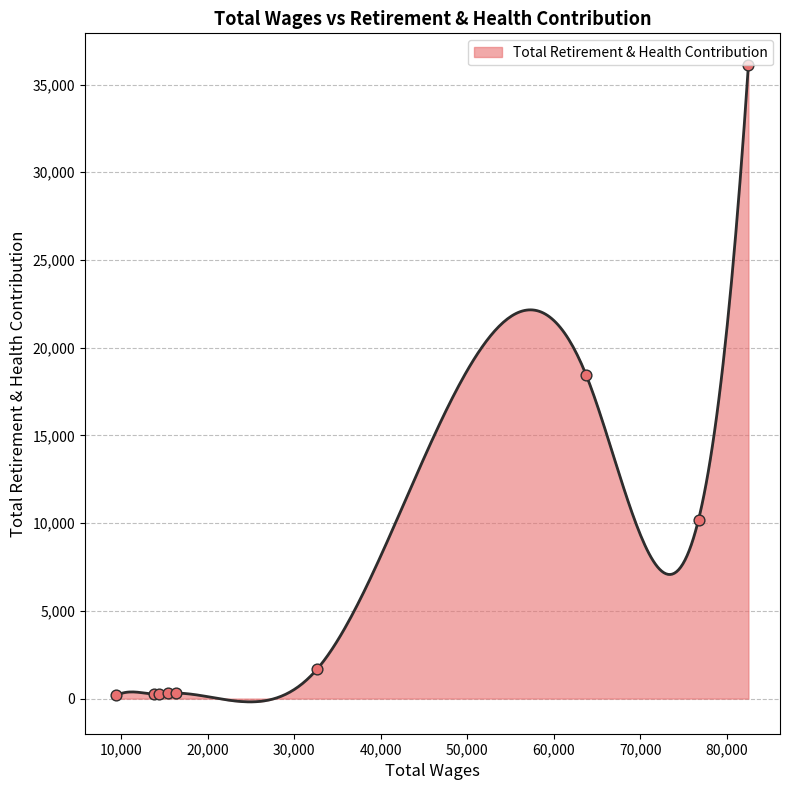

What is the ratio of the value at 15344.0 to the value at 9445.0?

1.7